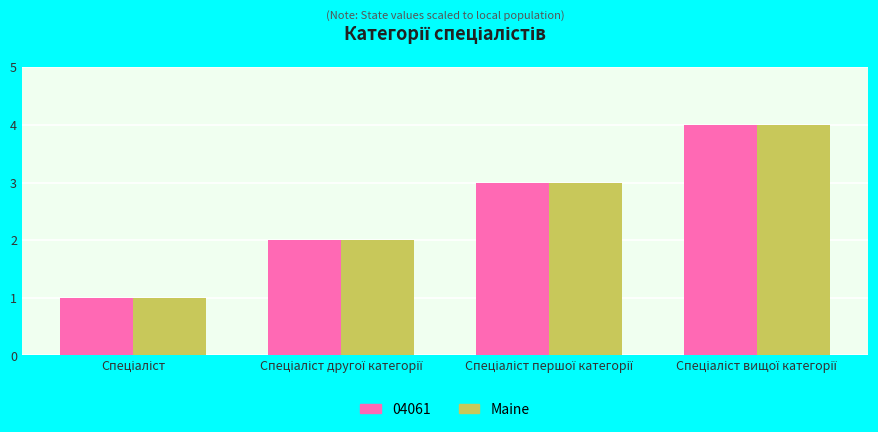

What is the sum of all Maine values?

10